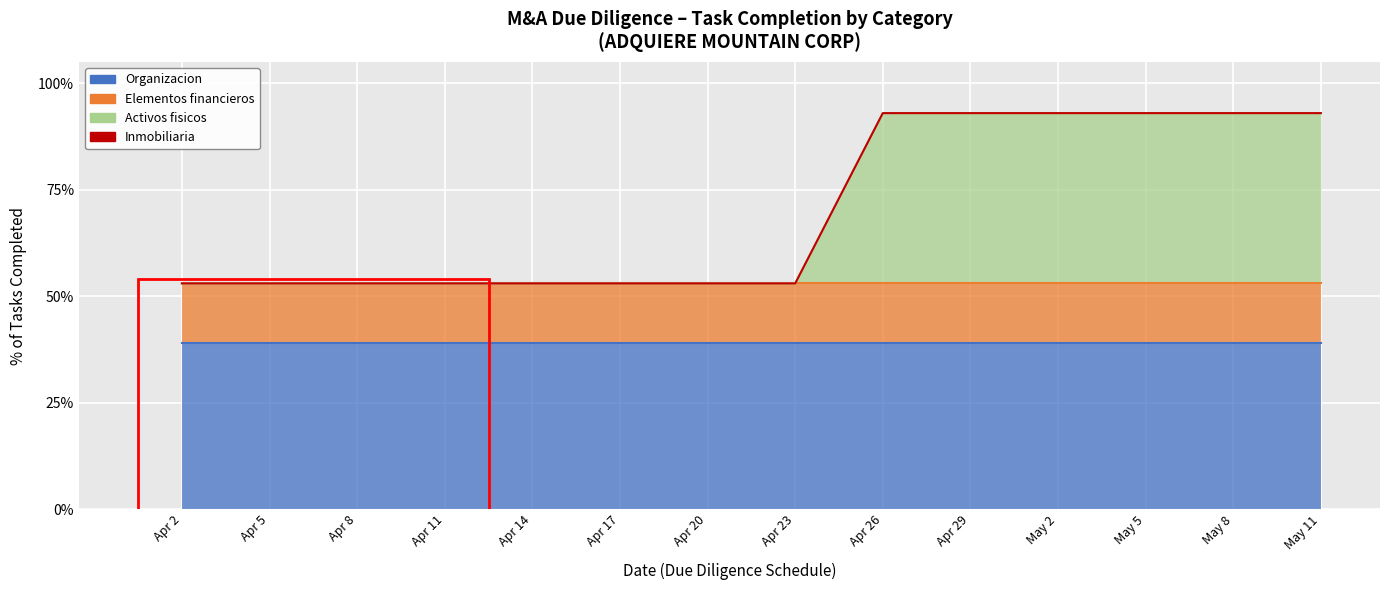

What is the difference between the highest and lowest values at 2023-05-11?

0.4